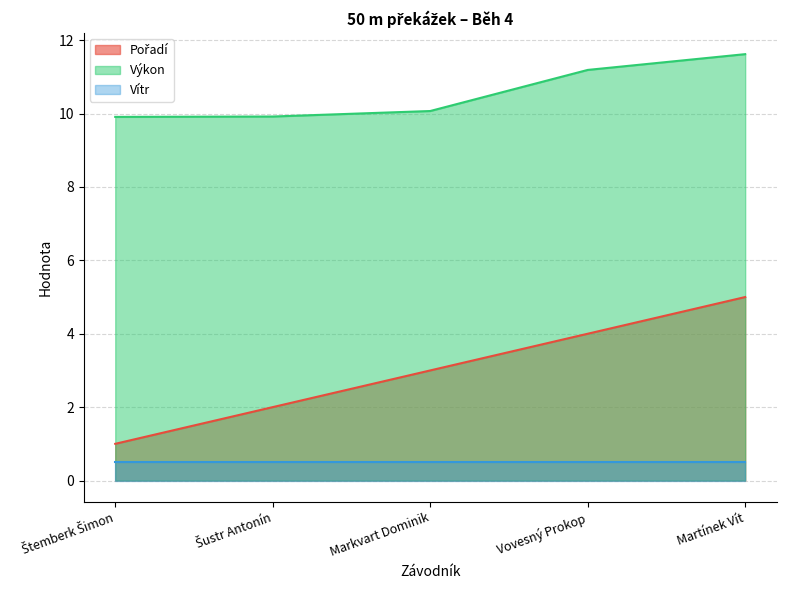

Is it true that Pořadí equals 2.0 at Šustr Antonín?

True